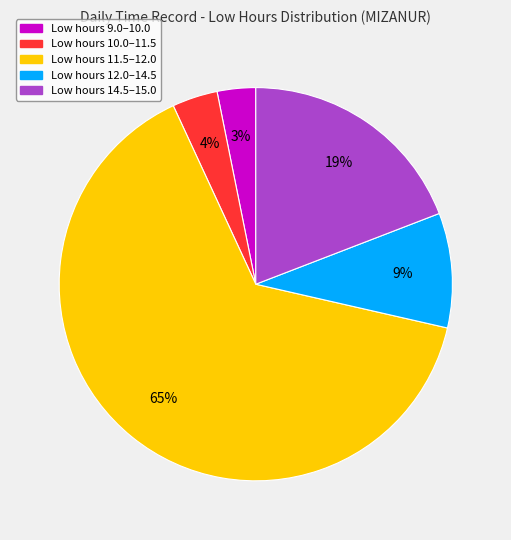

Does any single category account for the majority?

Yes